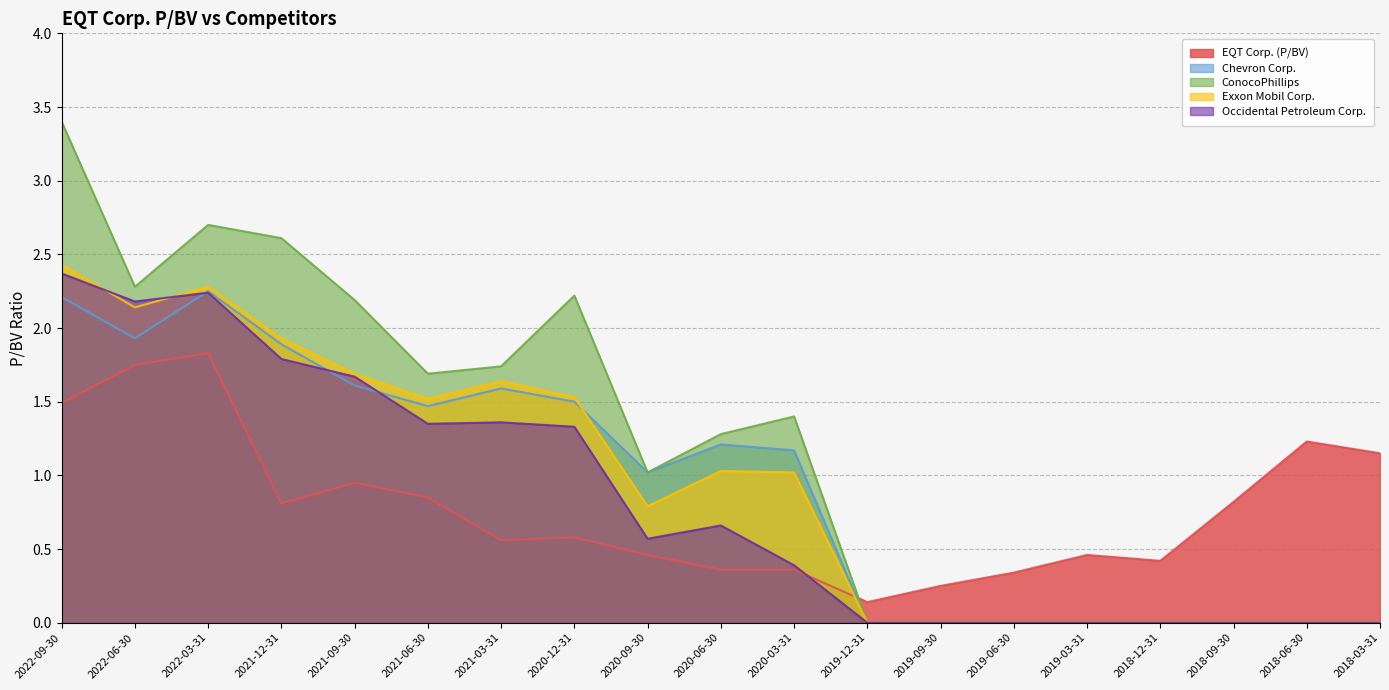

What is the average value of the EQT Corp. (P/BV) series?

0.8